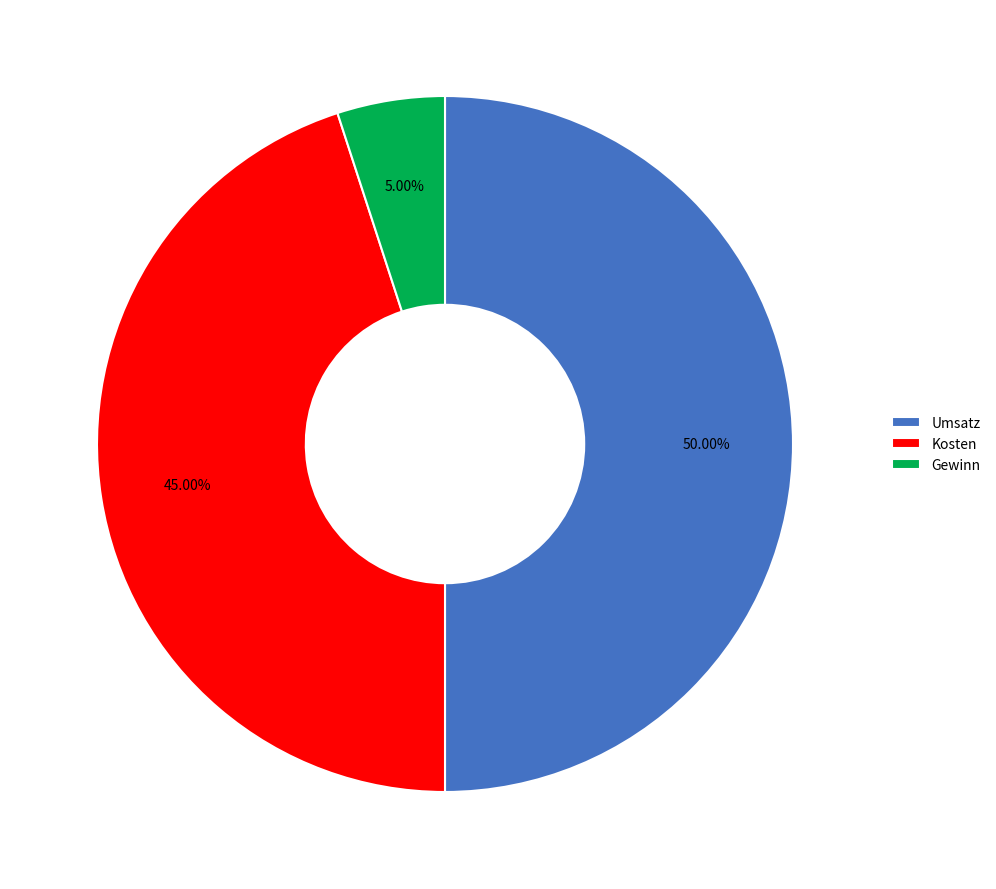

To the nearest percent, what portion does Kosten represent?

45%